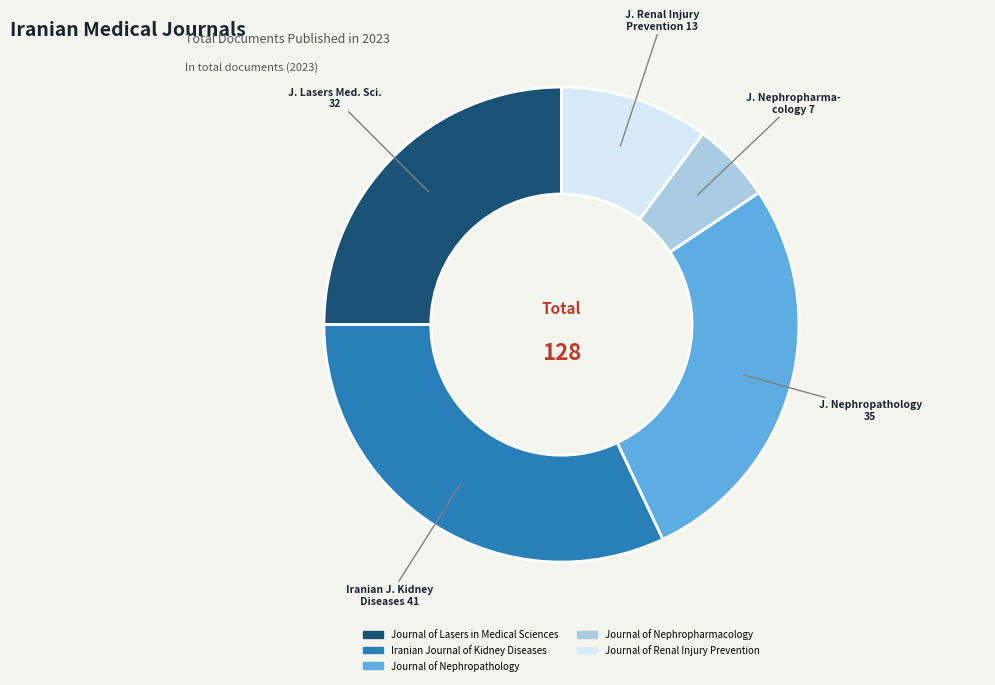

Rank the categories by value from highest to lowest.

Iranian Journal of Kidney Diseases, Journal of Nephropathology, Journal of Lasers in Medical Sciences, Journal of Renal Injury Prevention, Journal of Nephropharmacology